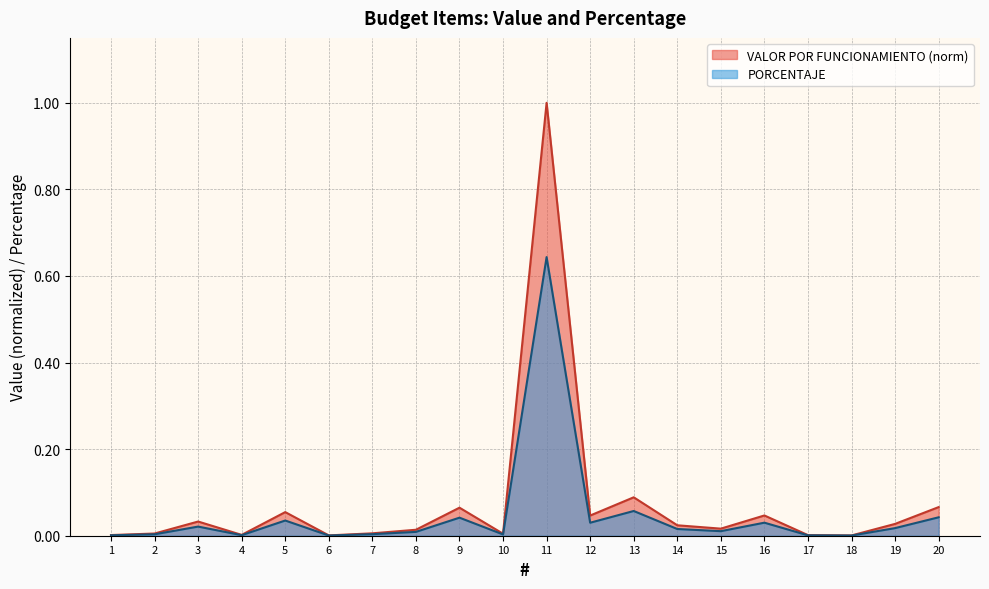

List the series in order of their overall mean, lowest first.

PORCENTAJE, VALOR POR FUNCIONAMIENTO (norm)